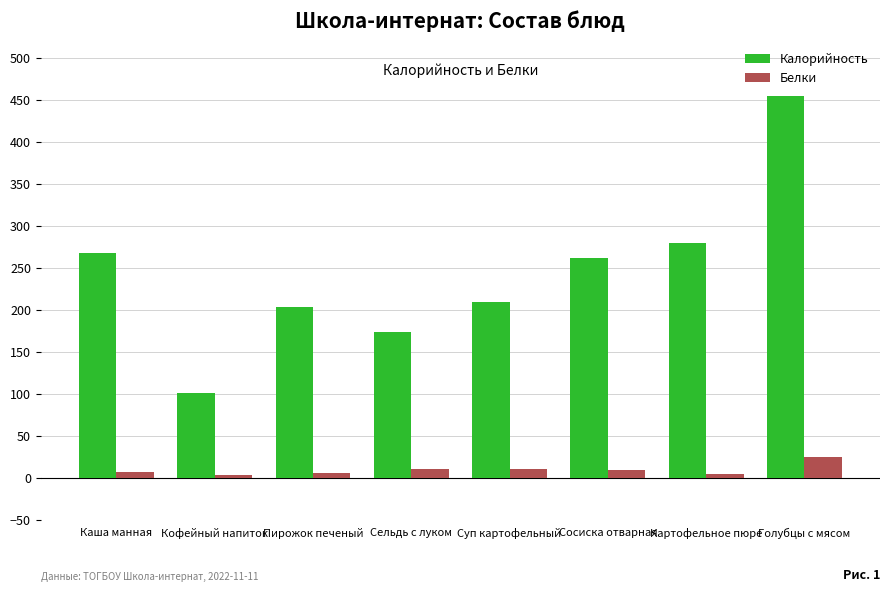

Count the number of categories in the chart.

8